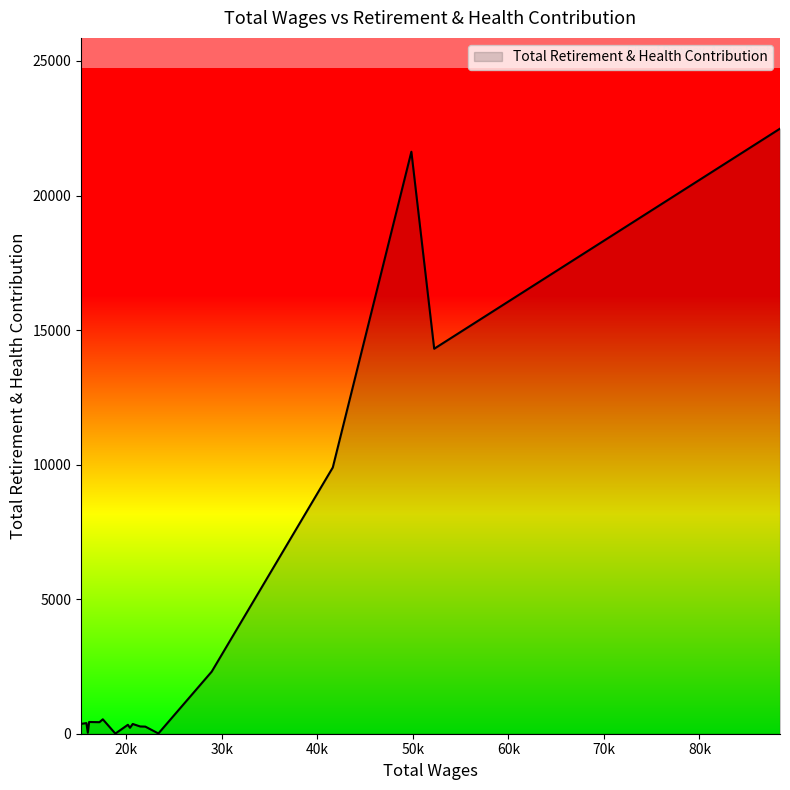

What is the difference between the maximum and minimum values?

22480